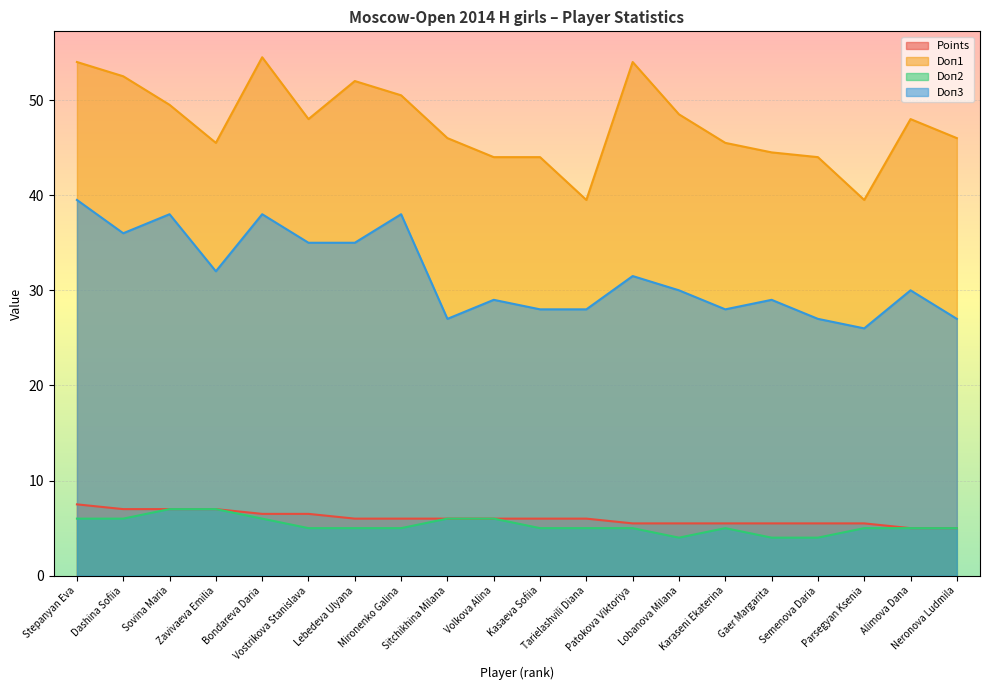

The Doп3 series shows 47.3 at Lebedeva Ulyana. True or false?

False